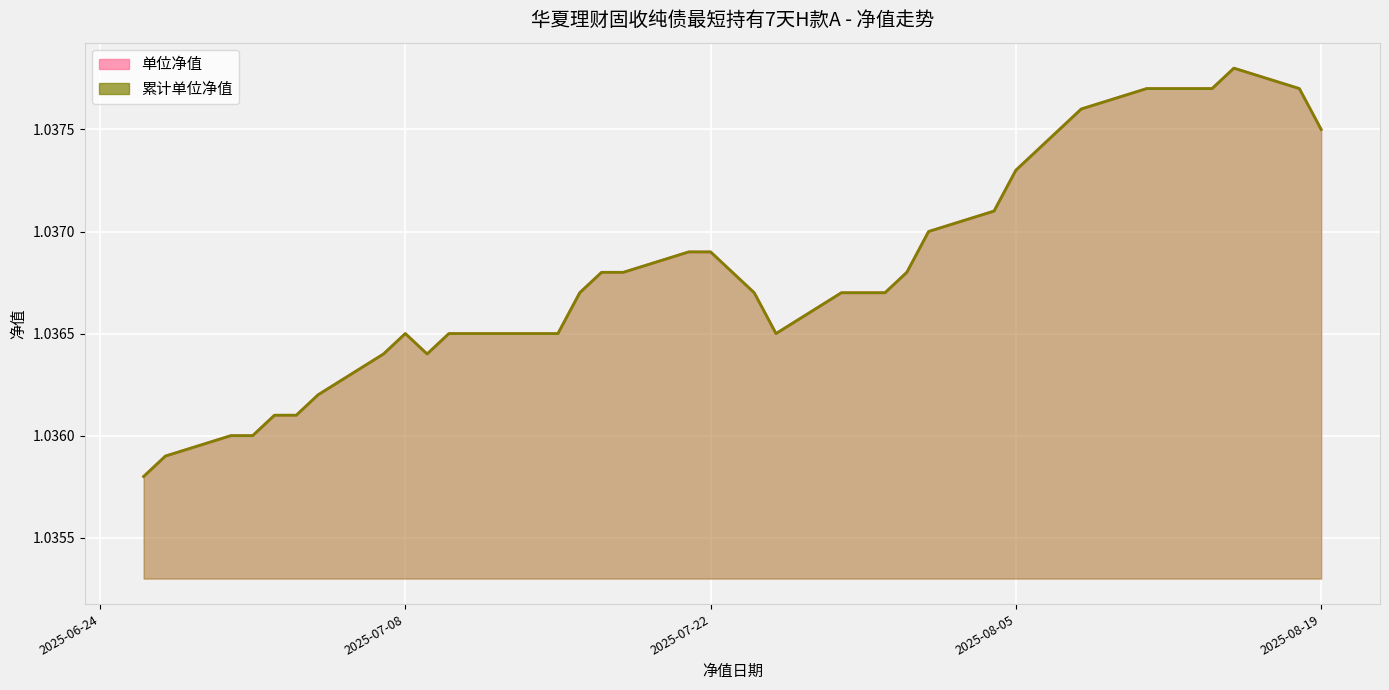

How many distinct data groups are displayed?

2